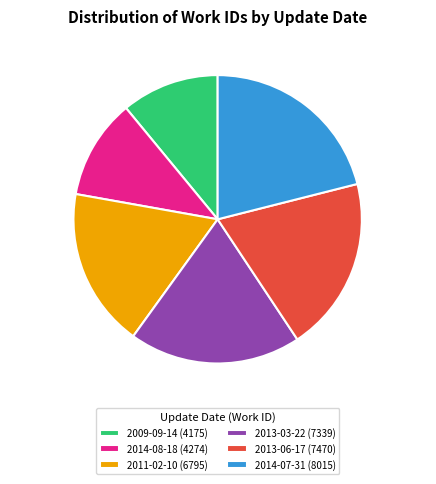

What percentage is the 2011-02-10 slice, to the nearest percent?

18%